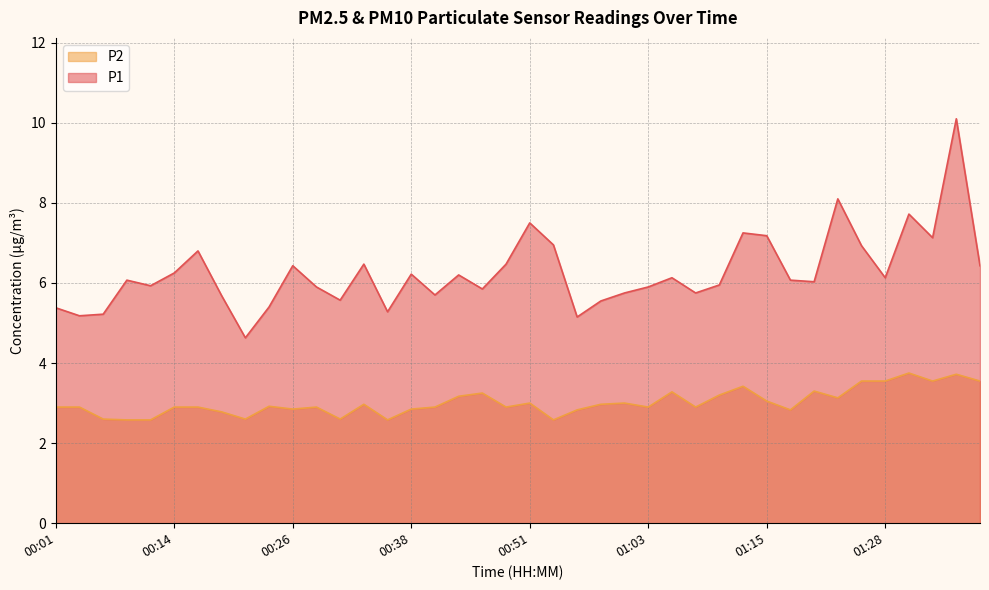

The value of P1 at 01:25 is 10.7. True or false?

False